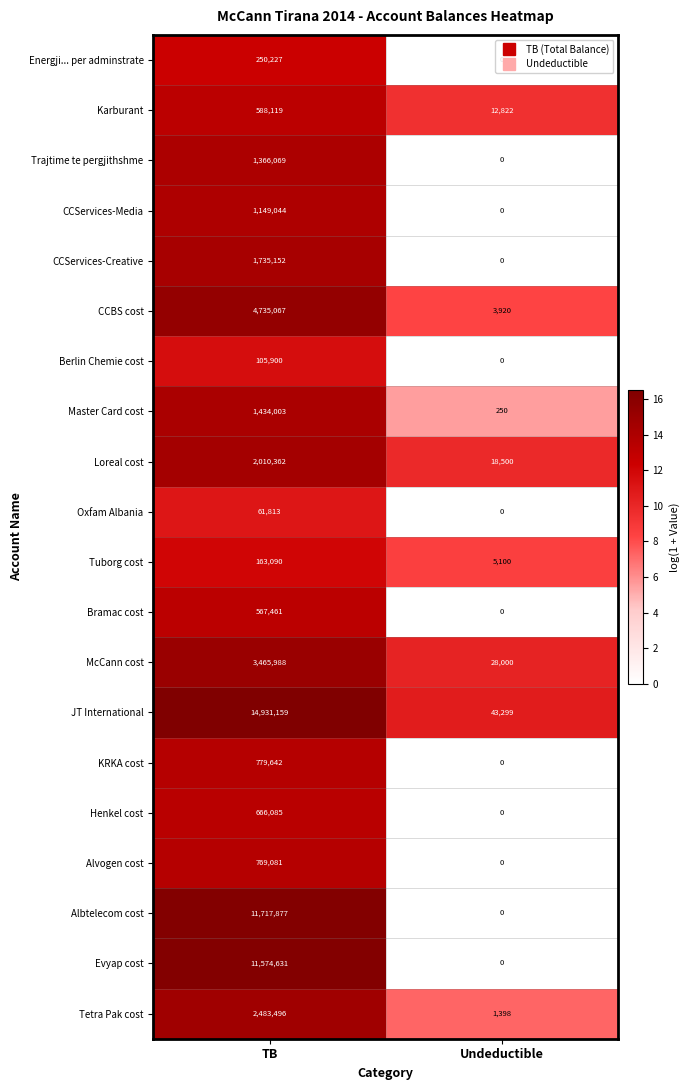

Rank the series by their maximum value, from lowest to highest.

Oxfam Albania, Berlin Chemie cost, Tuborg cost, Energji... per adminstrate, Bramac cost, Karburant, Henkel cost, Alvogen cost, KRKA cost, CCServices-Media, Trajtime te pergjithshme, Master Card cost, CCServices-Creative, Loreal cost, Tetra Pak cost, McCann cost, CCBS cost, Evyap cost, Albtelecom cost, JT International